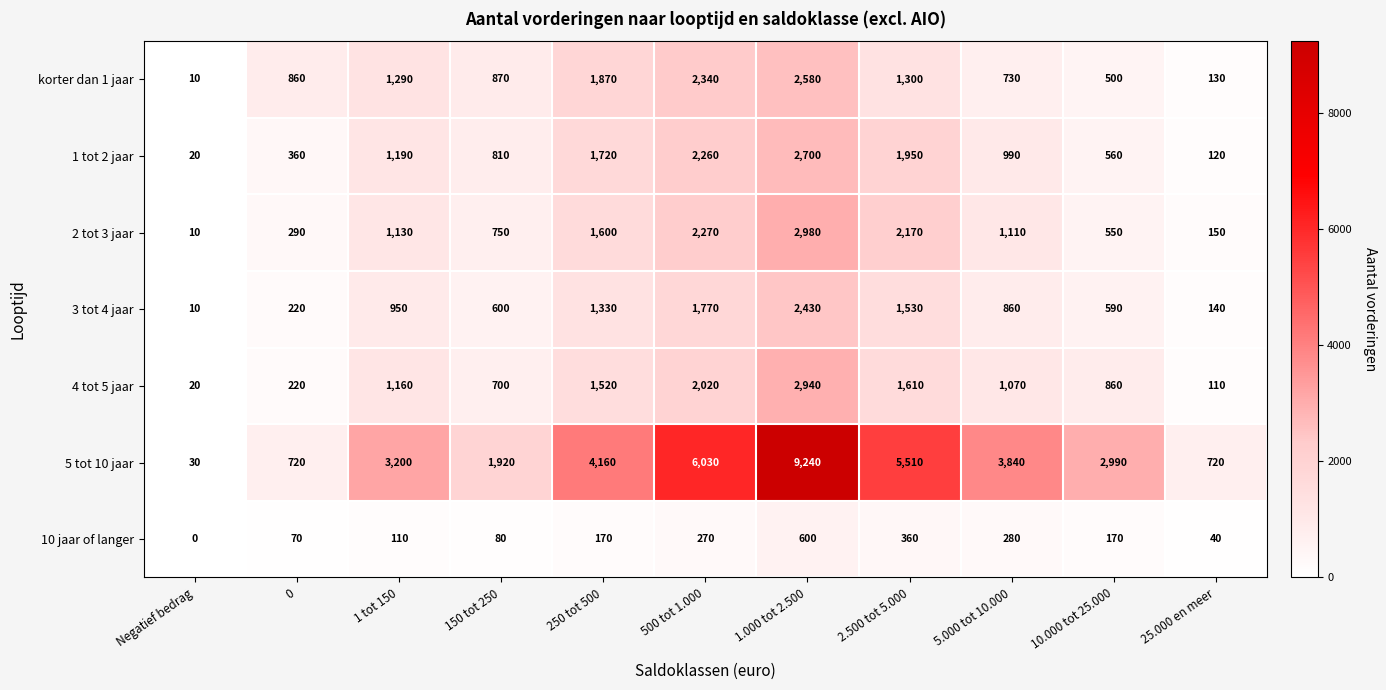

At which label does 4 tot 5 jaar reach its peak?

1.000 tot 2.500